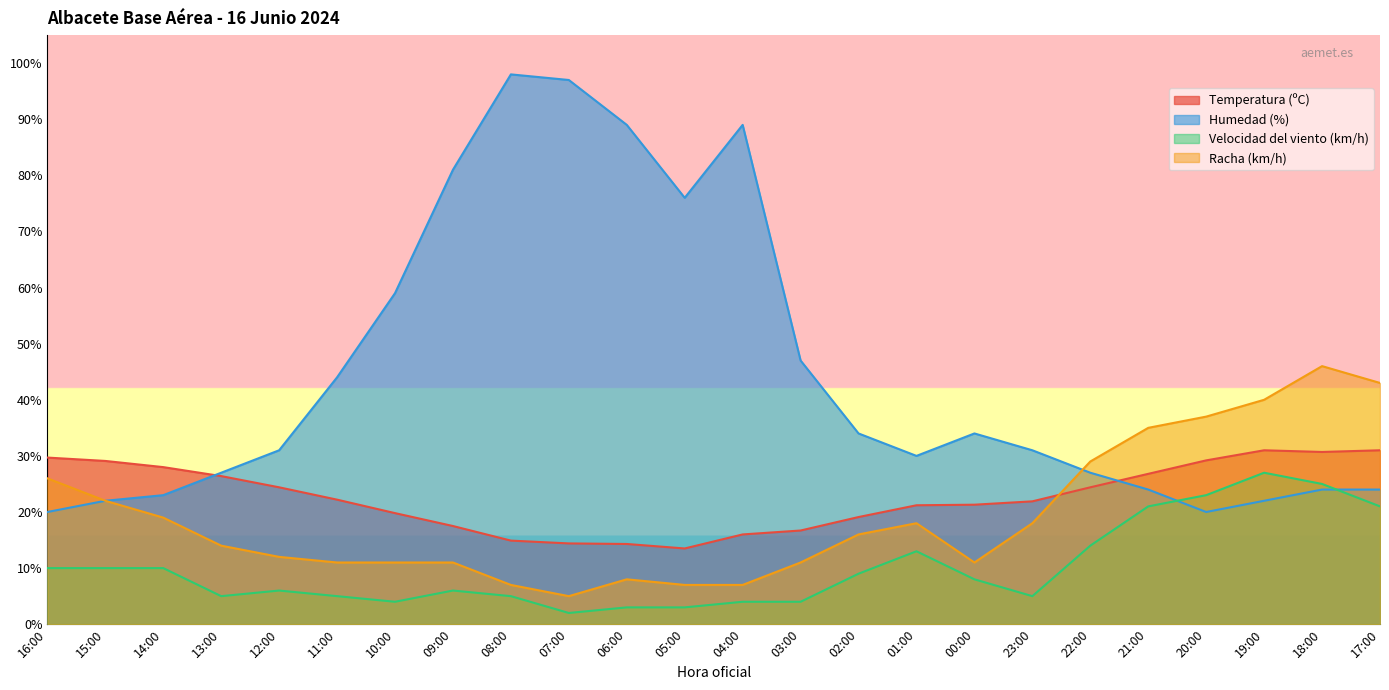

List the series in order of their peak value, lowest first.

Velocidad del viento (km/h), Temperatura (ºC), Racha (km/h), Humedad (%)